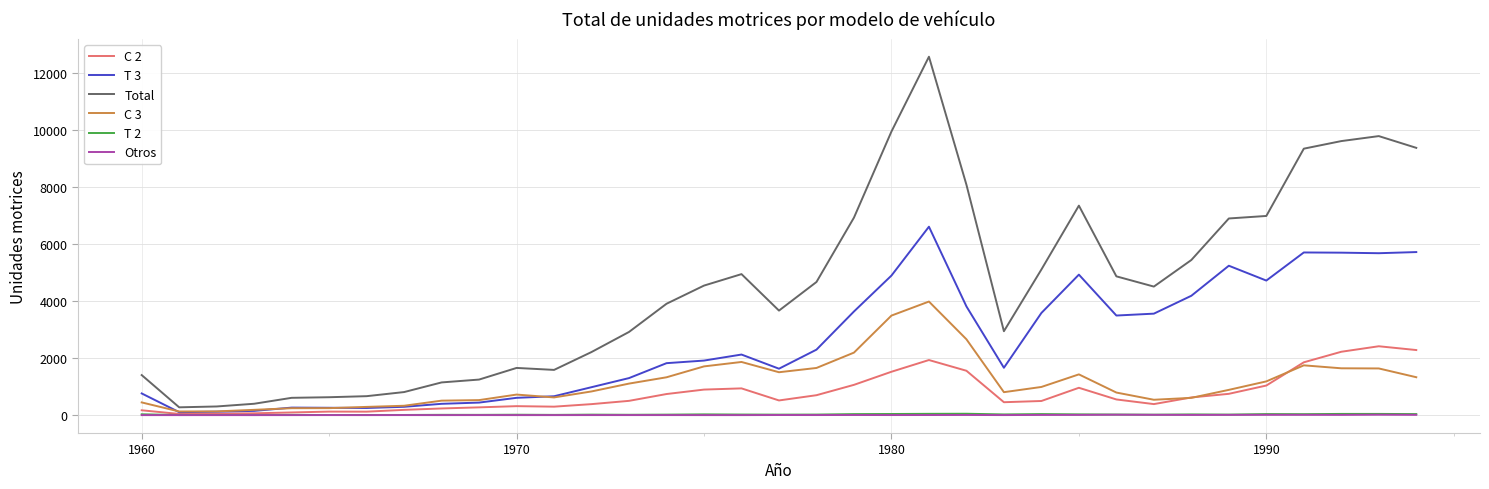

Which series has the largest total across all categories?

Total